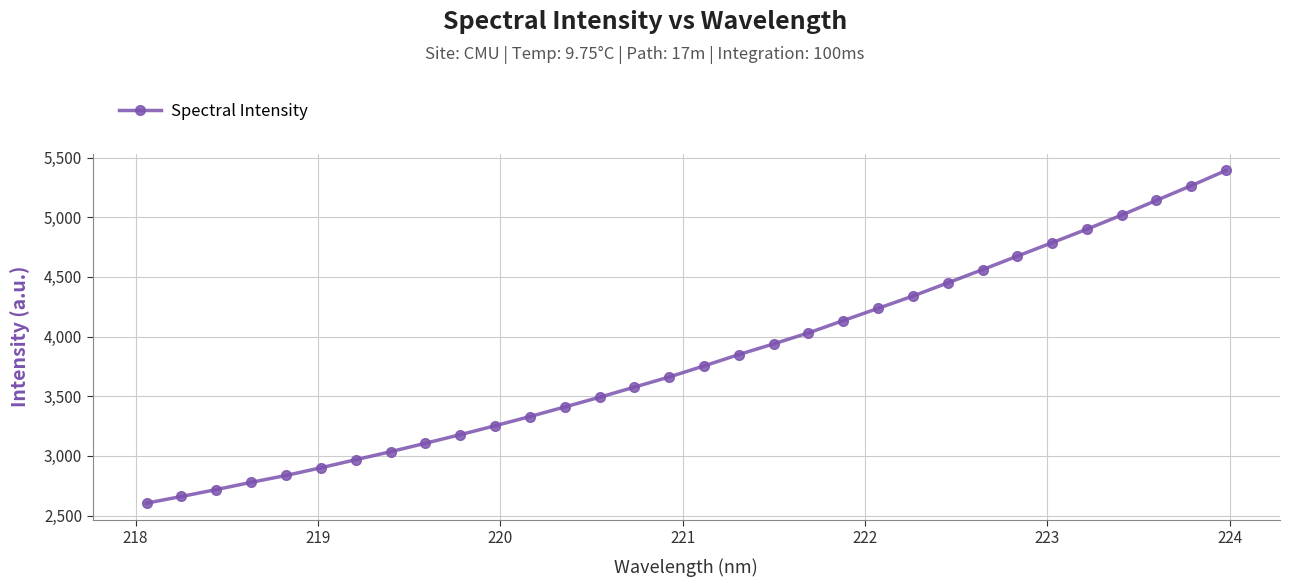

What is the greatest value displayed?

5392.6